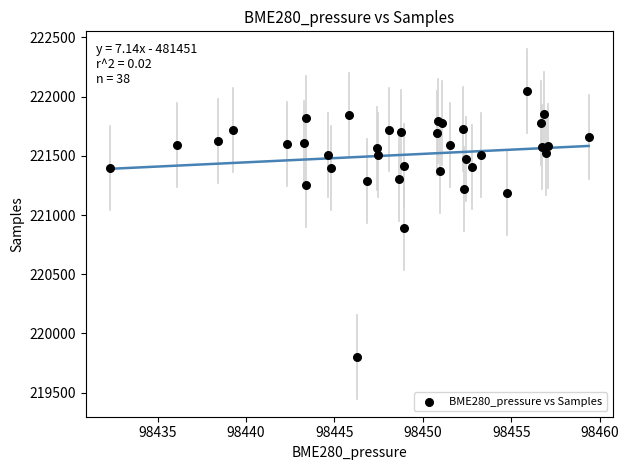

What Y value in the scatter plot is closest to 220924?

220887